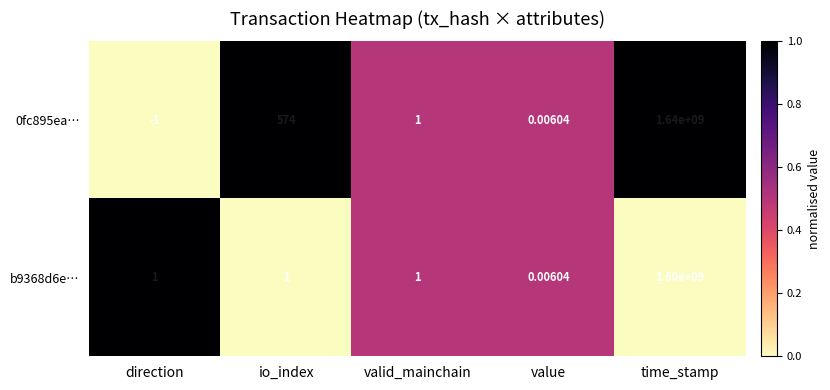

How many data points does each series have?

5